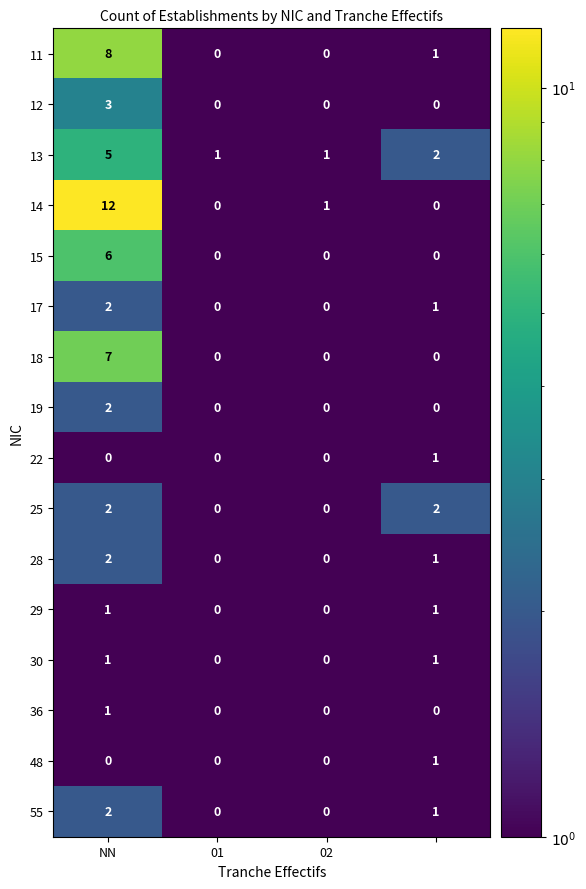

Which series has the largest total across all categories?

14